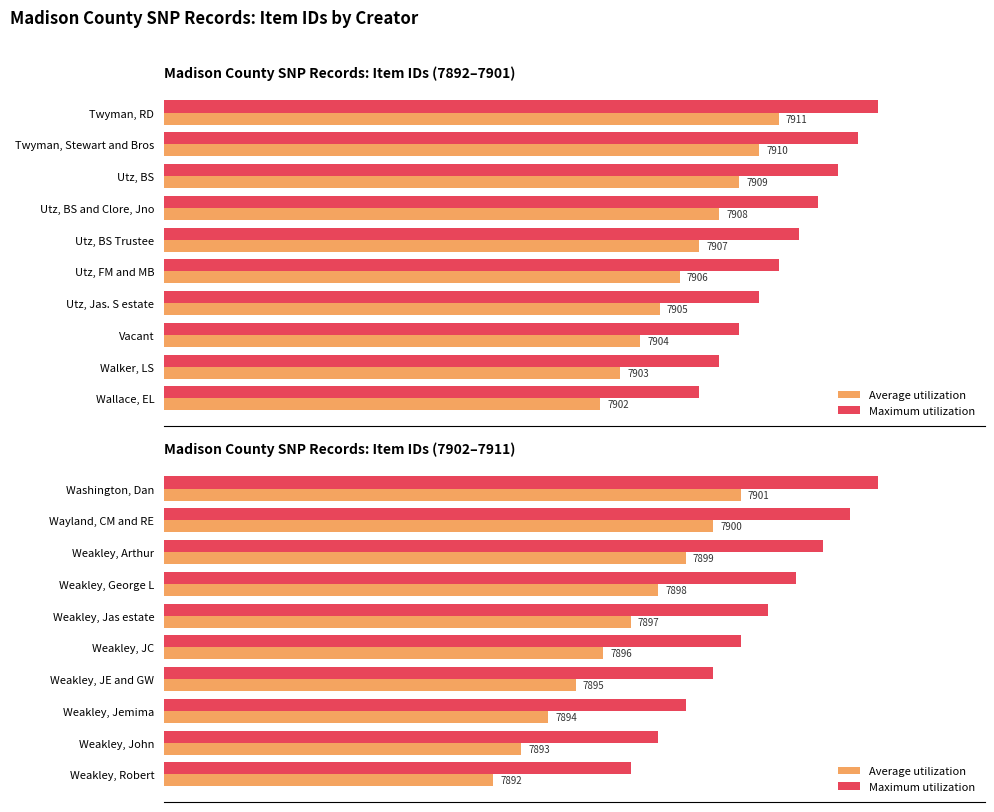

What is the sum of all Maximum utilization values?

215